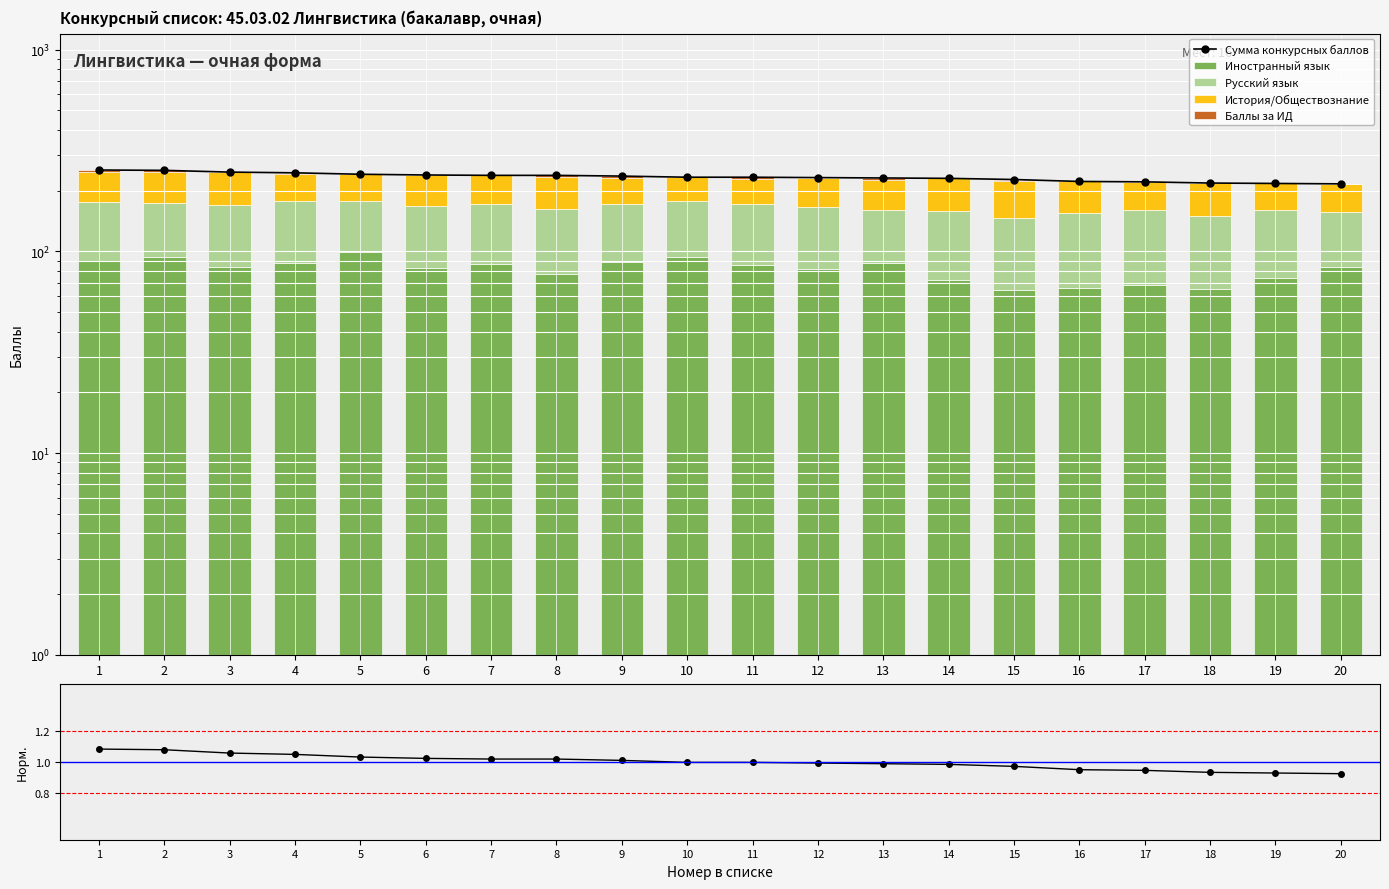

Reading left to right, extract all data points from this chart.

Сумма конкурсных баллов: 1=253.0	2=252.0	3=247.0	4=245.0	5=241.0	6=239.0	7=238.0	8=238.0	9=236.0	10=233.0	11=233.0	12=232.0	13=231.0	14=230.0	15=227.0	16=222.0	17=221.0	18=218.0	19=217.0	20=216.0
Иностранный язык: 1=90.0	2=94.0	3=84.0	4=88.0	5=99.0	6=83.0	7=87.0	8=77.0	9=89.0	10=94.0	11=86.0	12=82.0	13=88.0	14=72.0	15=64.0	16=66.0	17=68.0	18=65.0	19=74.0	20=84.0
Русский язык: 1=86.0	2=80.0	3=85.0	4=90.0	5=78.0	6=84.0	7=84.0	8=86.0	9=82.0	10=84.0	11=85.0	12=84.0	13=72.0	14=86.0	15=82.0	16=88.0	17=92.0	18=85.0	19=86.0	20=73.0
История/Обществознание: 1=72.0	2=74.0	3=78.0	4=63.0	5=64.0	6=72.0	7=67.0	8=70.0	9=60.0	10=55.0	11=57.0	12=66.0	13=66.0	14=72.0	15=76.0	16=68.0	17=61.0	18=68.0	19=57.0	20=59.0
Баллы за ИД: 1=5.0	2=4.0	3=0.0	4=4.0	5=0.0	6=0.0	7=0.0	8=5.0	9=5.0	10=0.0	11=5.0	12=0.0	13=5.0	14=0.0	15=5.0	16=0.0	17=0.0	18=0.0	19=0.0	20=0.0
Norm: 1=1.1	2=1.1	3=1.1	4=1.0	5=1.0	6=1.0	7=1.0	8=1.0	9=1.0	10=1.0	11=1.0	12=1.0	13=1.0	14=1.0	15=1.0	16=1.0	17=0.9	18=0.9	19=0.9	20=0.9